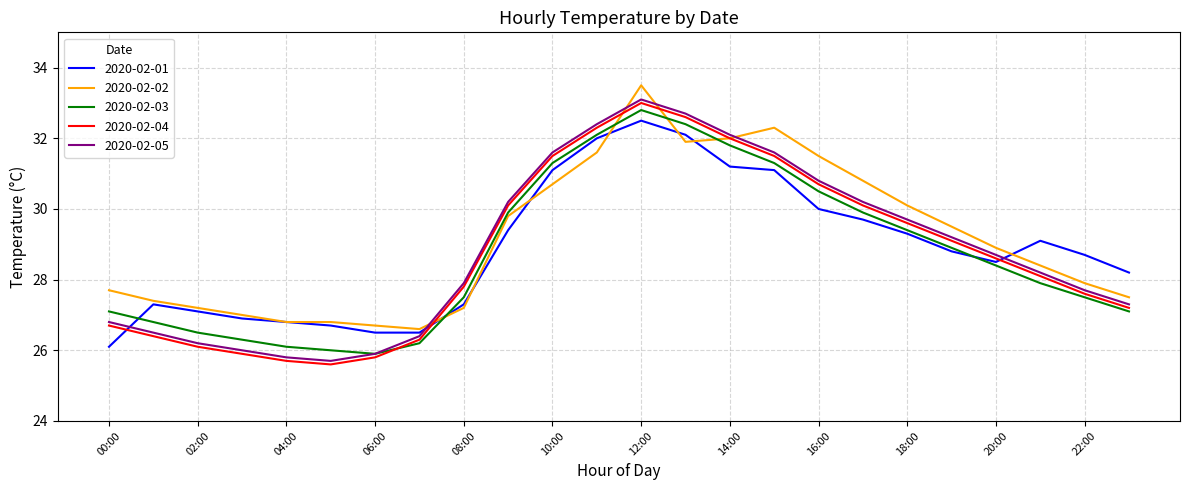

What is the greatest value displayed?

33.5